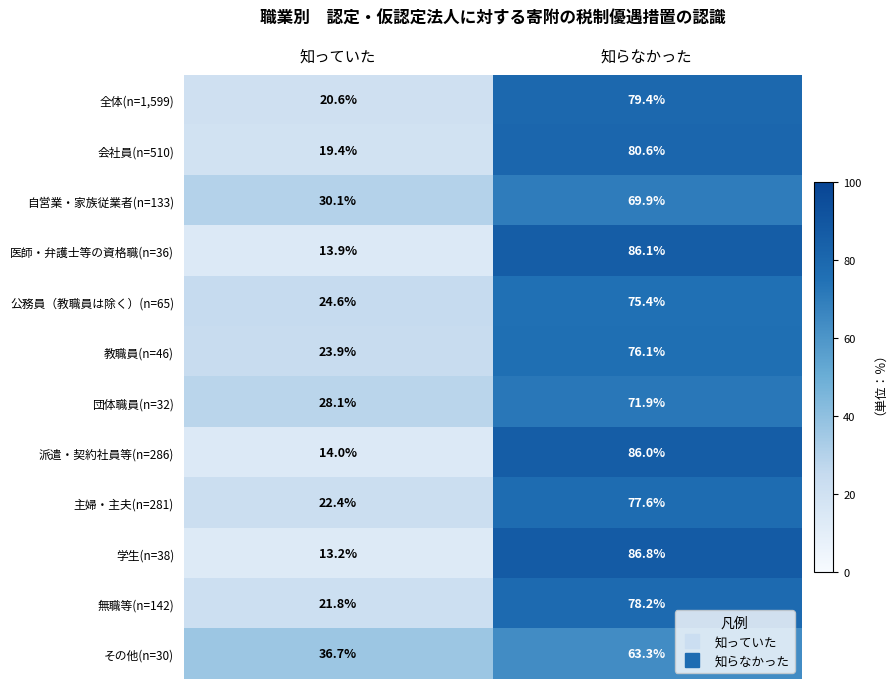

Reading left to right, what are all the values shown in this chart?

全体(n=1,599): 20.6	79.4
会社員(n=510): 19.4	80.6
自営業・家族従業者(n=133): 30.1	69.9
医師・弁護士等の資格職(n=36): 13.9	86.1
公務員（教職員は除く）(n=65): 24.6	75.4
教職員(n=46): 23.9	76.1
団体職員(n=32): 28.1	71.9
派遣・契約社員等(n=286): 14.0	86.0
主婦・主夫(n=281): 22.4	77.6
学生(n=38): 13.2	86.8
無職等(n=142): 21.8	78.2
その他(n=30): 36.7	63.3